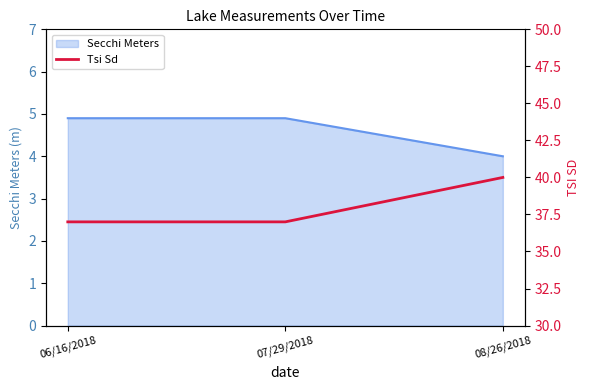

Is it true that the value at 08/26/2018 is 40?

True